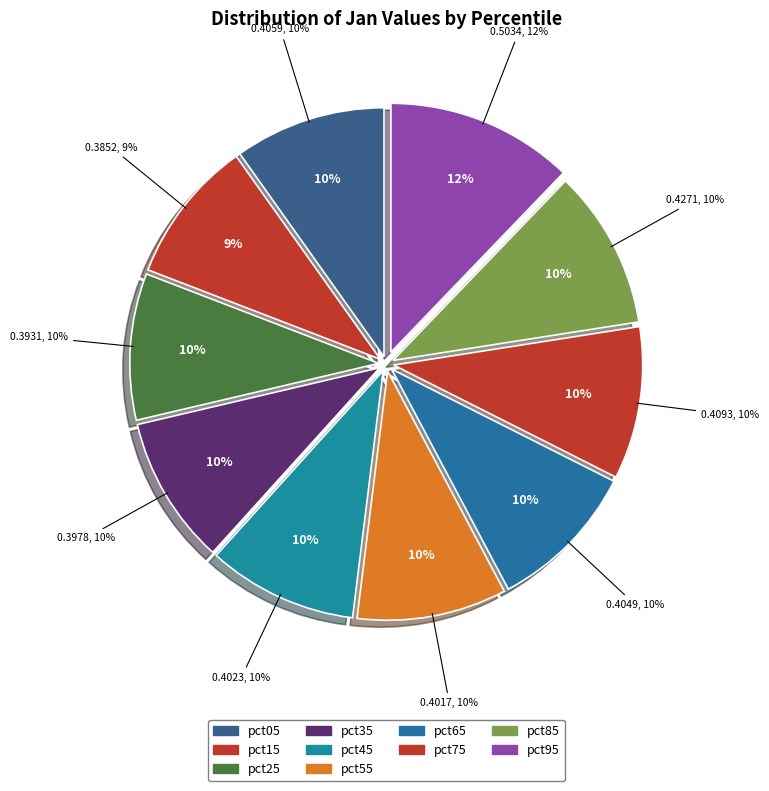

Is it true that pct25 is 1% of the pie?

False